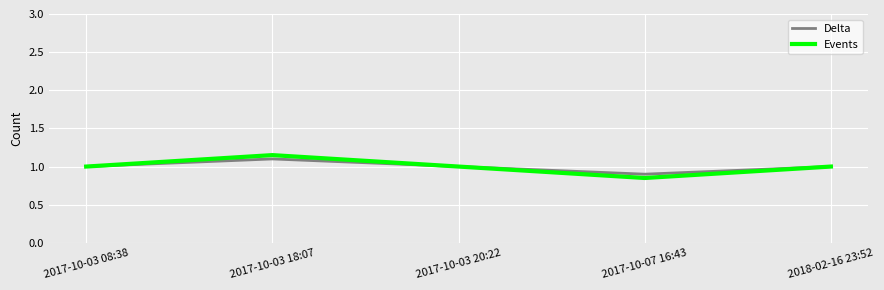

What value does the Events series have at 2017-10-03 20:22?

1.0